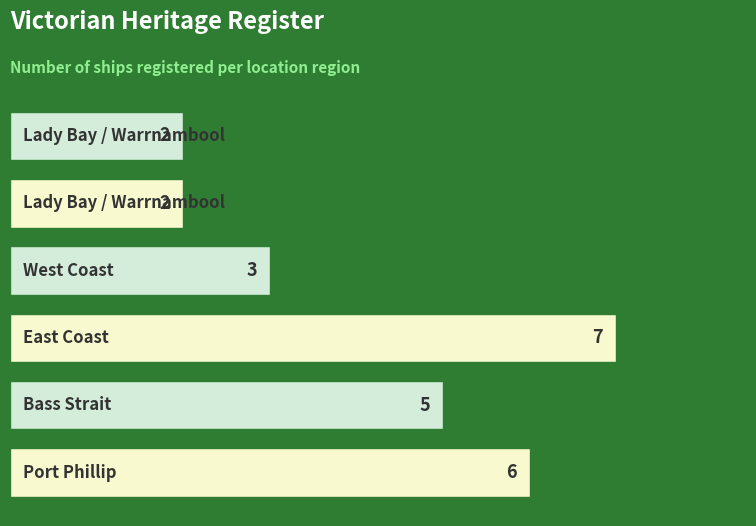

How many bars are there in total?

6